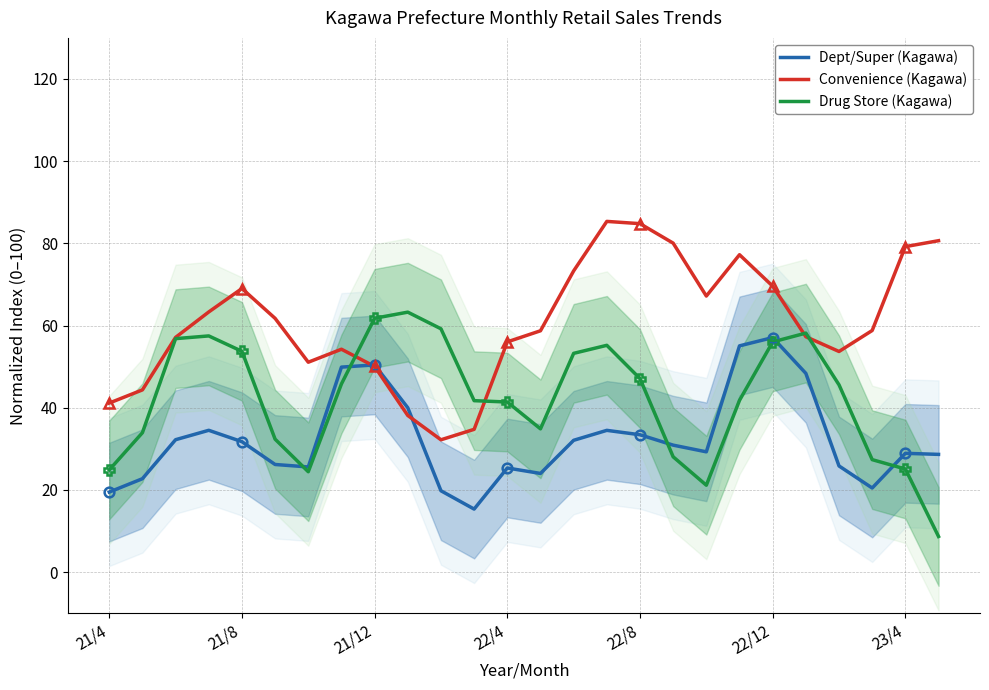

The Dept/Super (Kagawa) series shows 68.7 at 21/12. True or false?

False